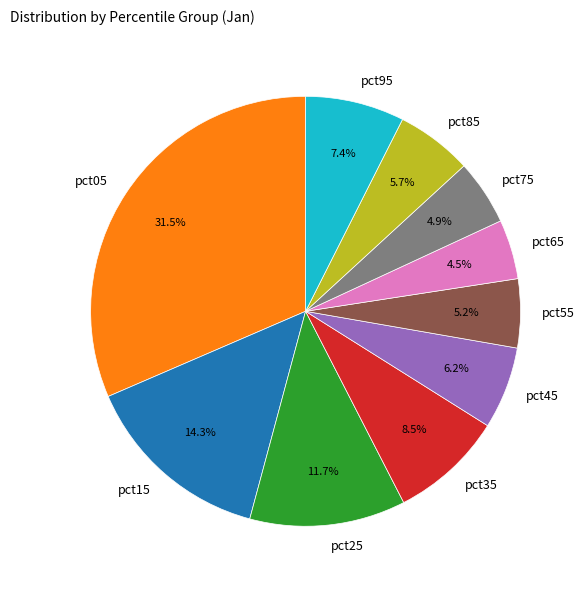

What percentage do pct25 and pct65 together represent?

16.2%